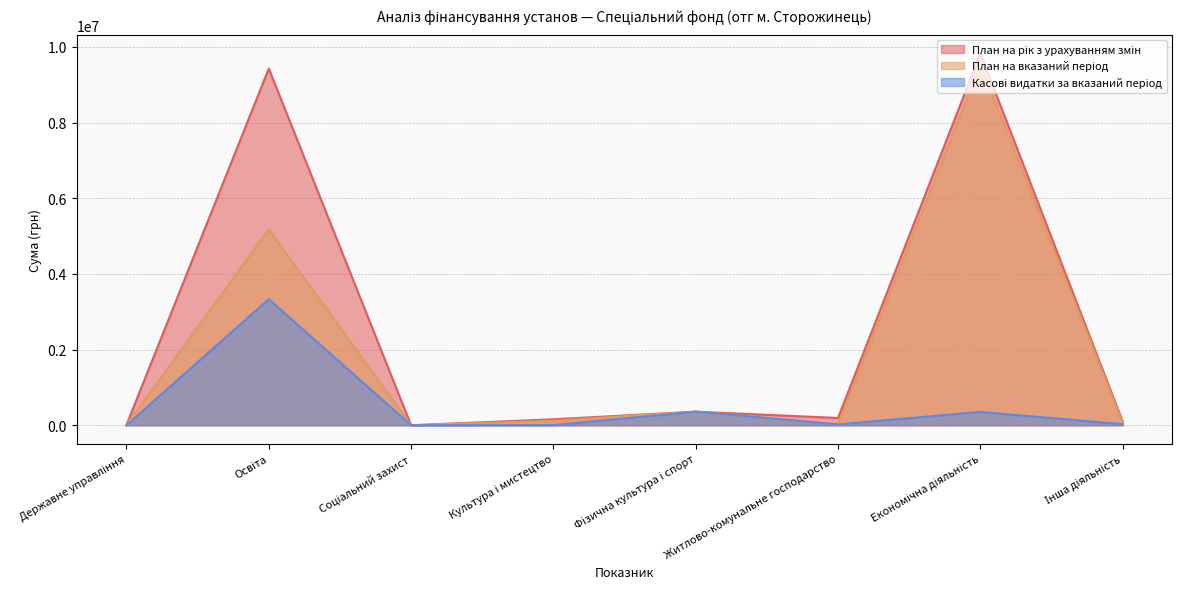

True or false: План на рік з урахуванням змін and План на вказаний період intersect in this chart.

False